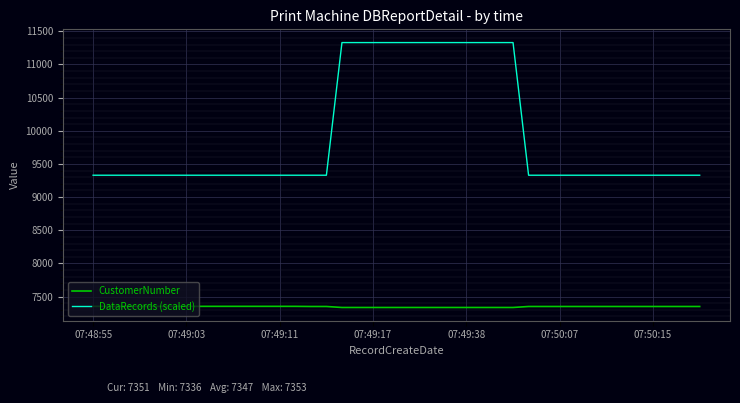

True or false: CustomerNumber and DataRecords (scaled) intersect in this chart.

False